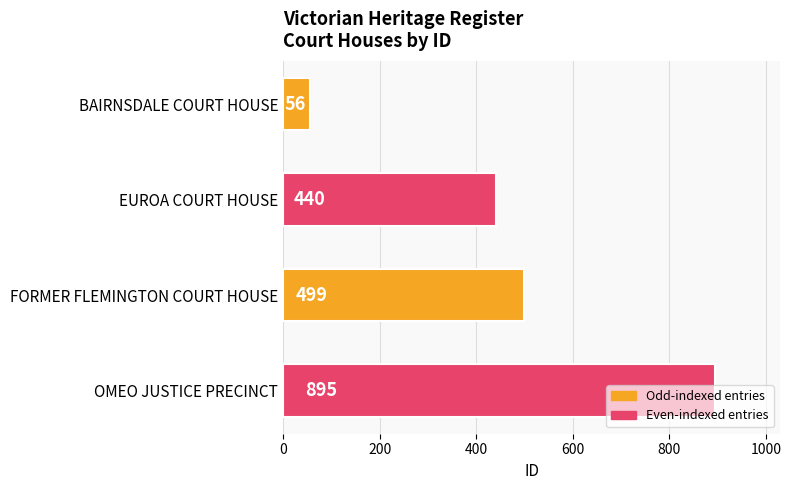

Read the value at OMEO JUSTICE PRECINCT, to the nearest 50.

900